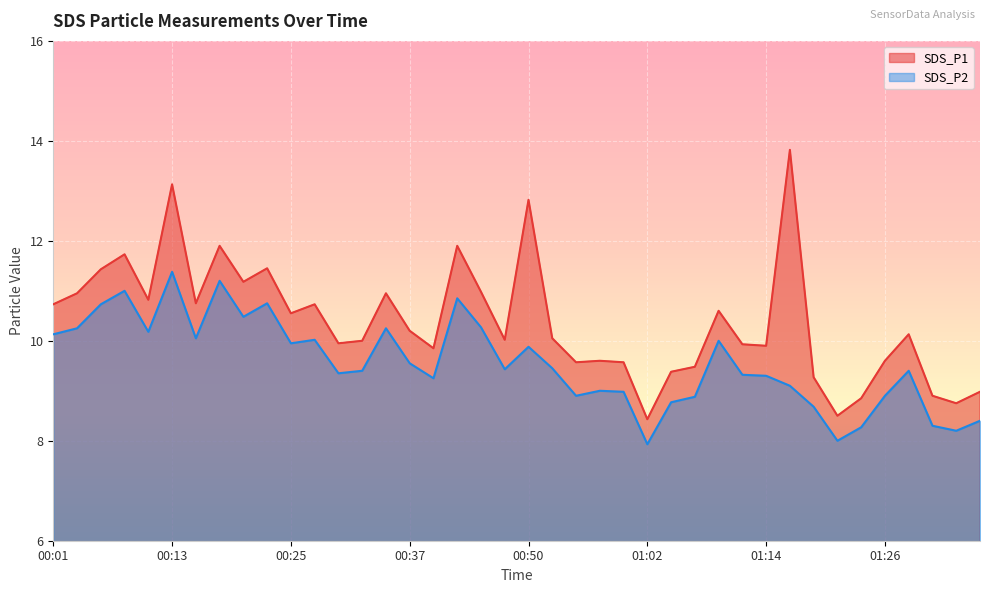

How many lines are shown in the chart?

2